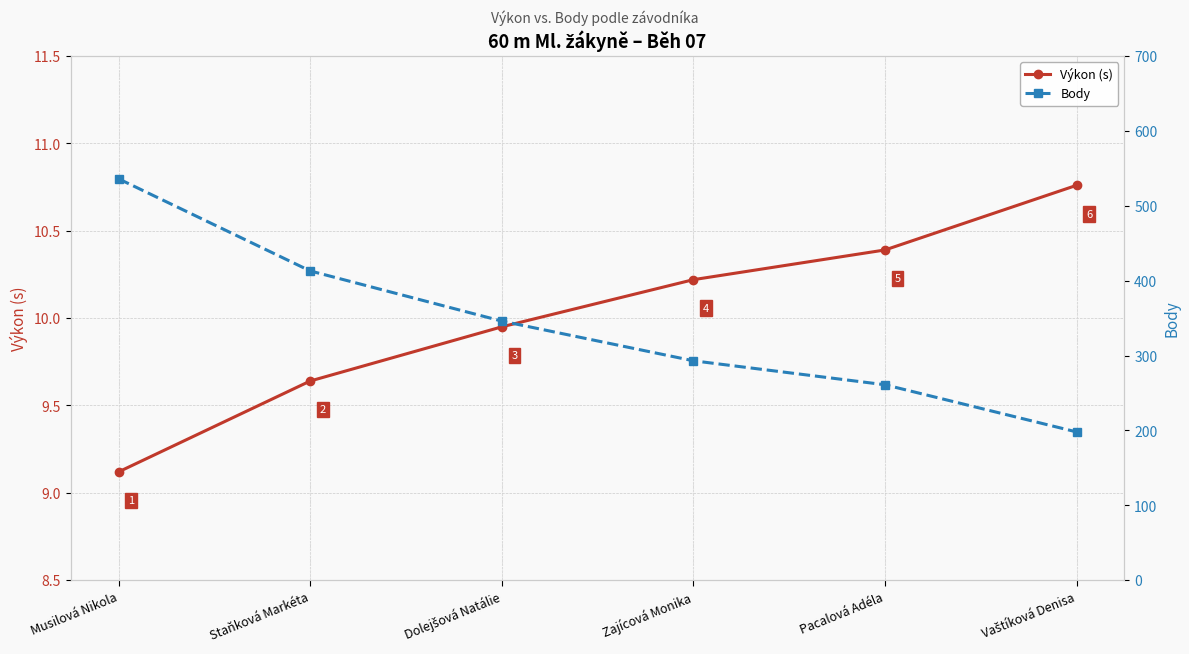

What is the difference between the Body values at Pacalová Adéla and Dolejšová Natálie?

85.0